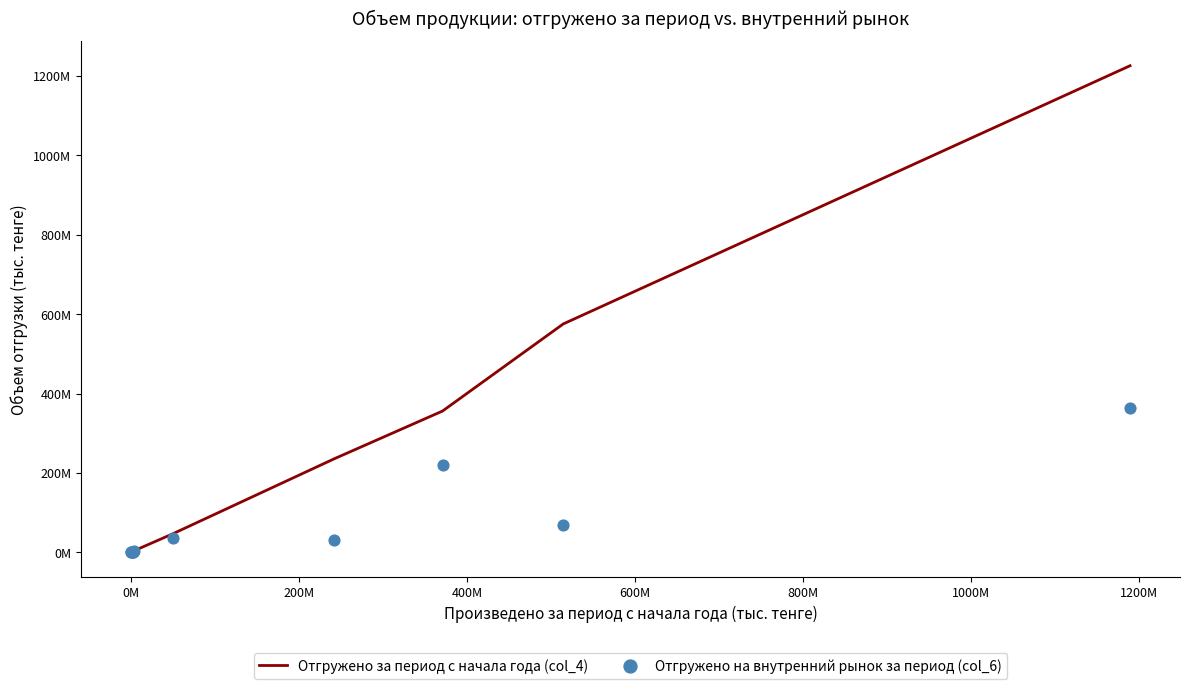

Which series reaches the minimum Y coordinate?

Отгружено за период с начала года (col_4)